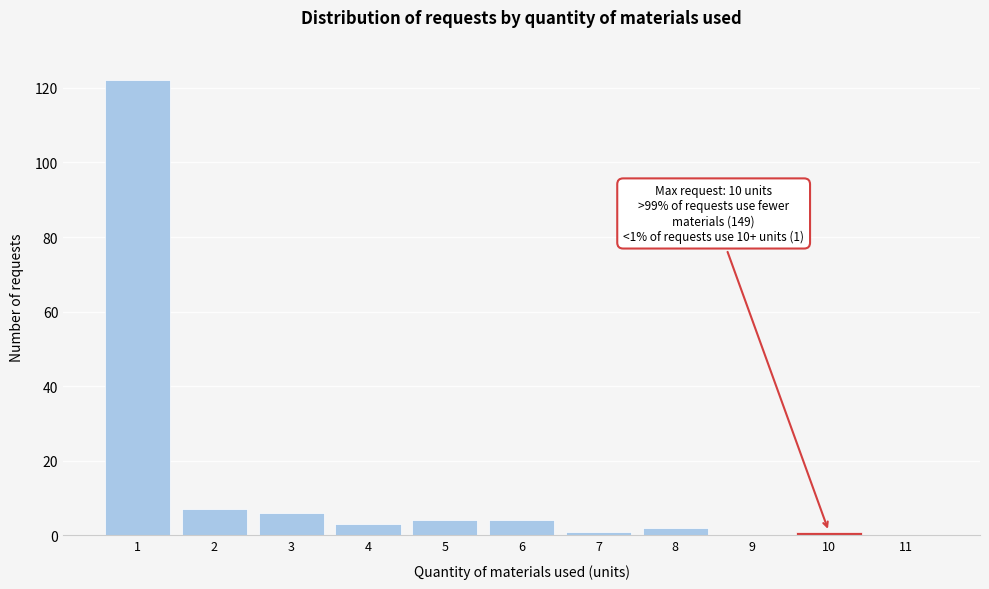

Over which range of the x-axis is the bar tallest?

0.5 to 1.5